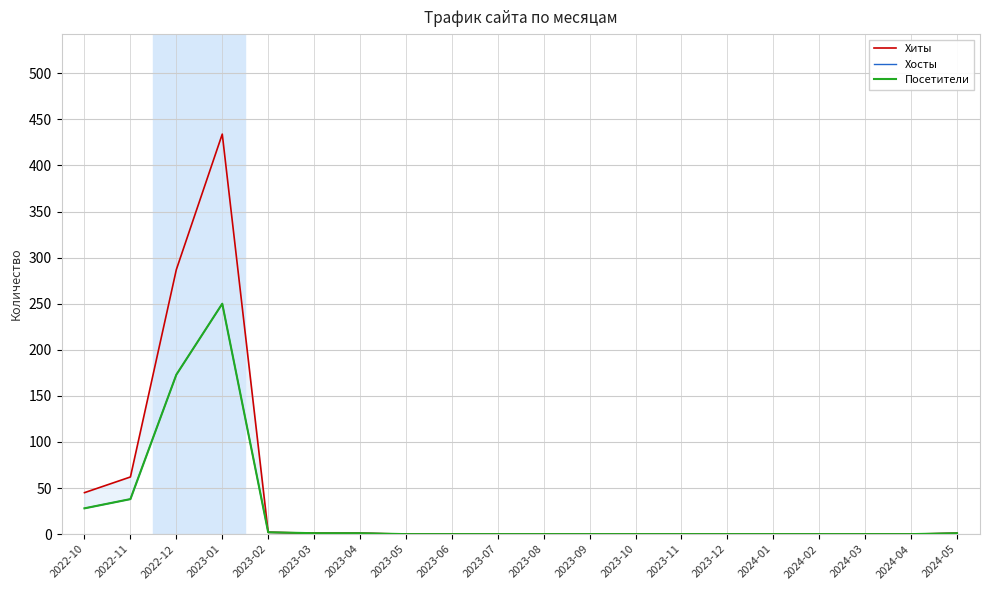

Rank the categories by Хосты value from lowest to highest.

2023-05, 2023-06, 2023-07, 2023-08, 2023-09, 2023-10, 2023-11, 2023-12, 2024-01, 2024-02, 2024-03, 2024-04, 2023-03, 2023-04, 2024-05, 2023-02, 2022-10, 2022-11, 2022-12, 2023-01